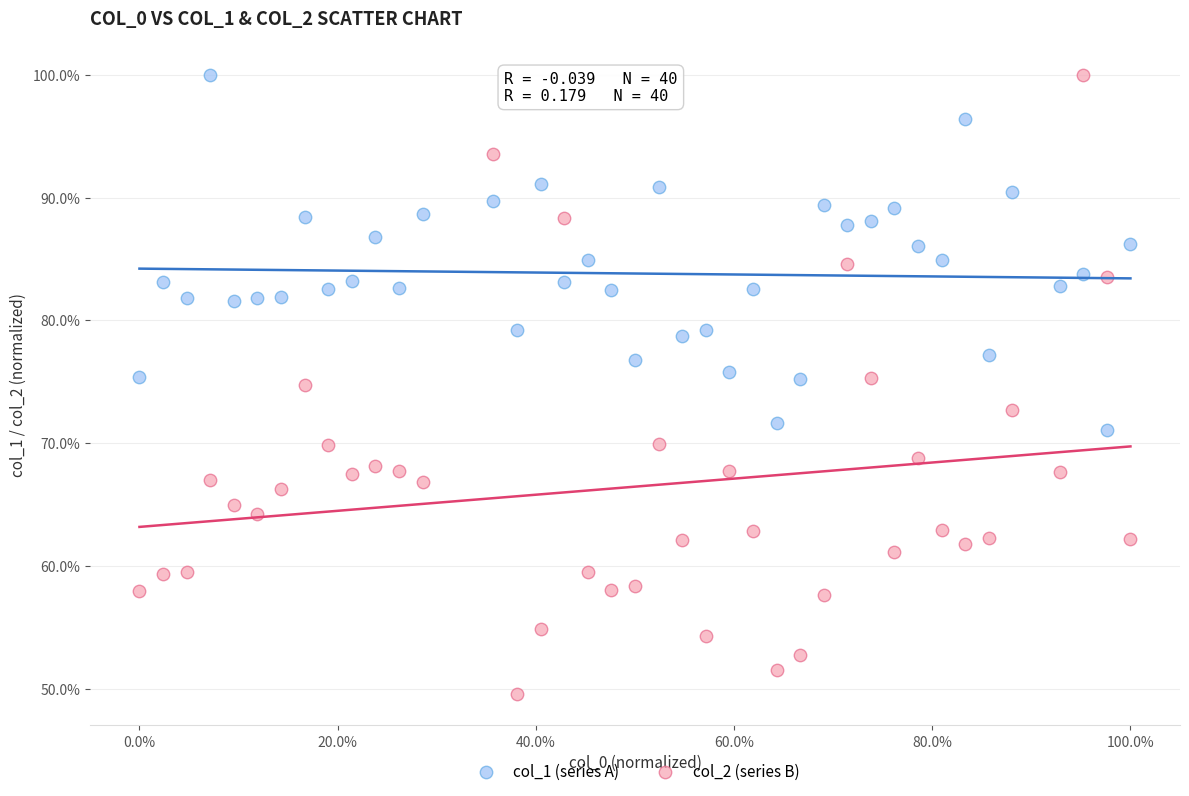

What are all the series names shown in the legend?

col_1 (series A), col_2 (series B)